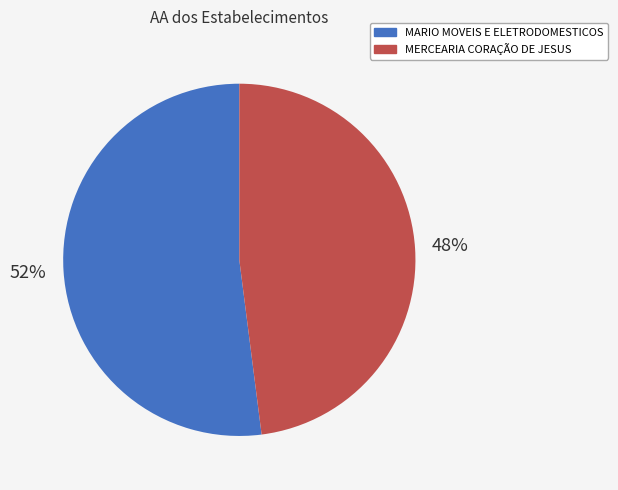

What is the largest slice in the pie chart?

MARIO MOVEIS E ELETRODOMESTICOS